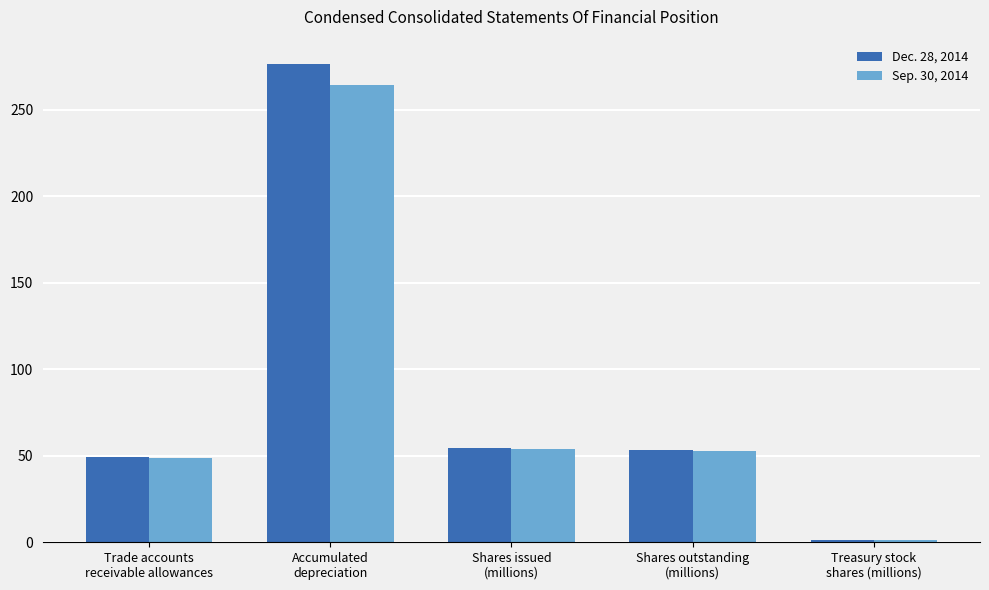

Rank the series by their average value, from highest to lowest.

Dec. 28, 2014, Sep. 30, 2014